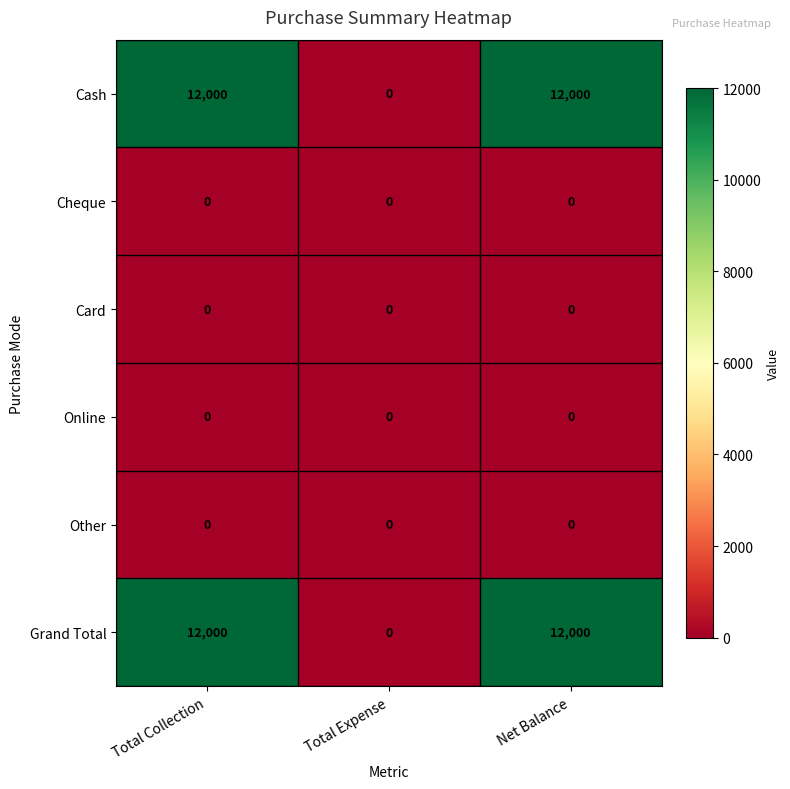

Which category has the lowest value in the Cash series?

Total Expense